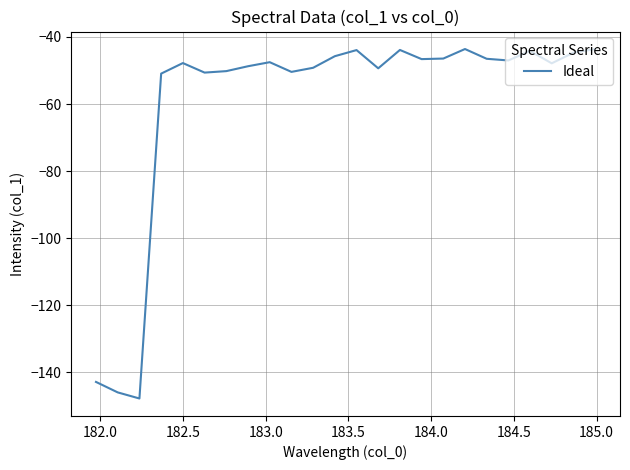

True or false: there are more than 1 points higher than both neighbors.

True